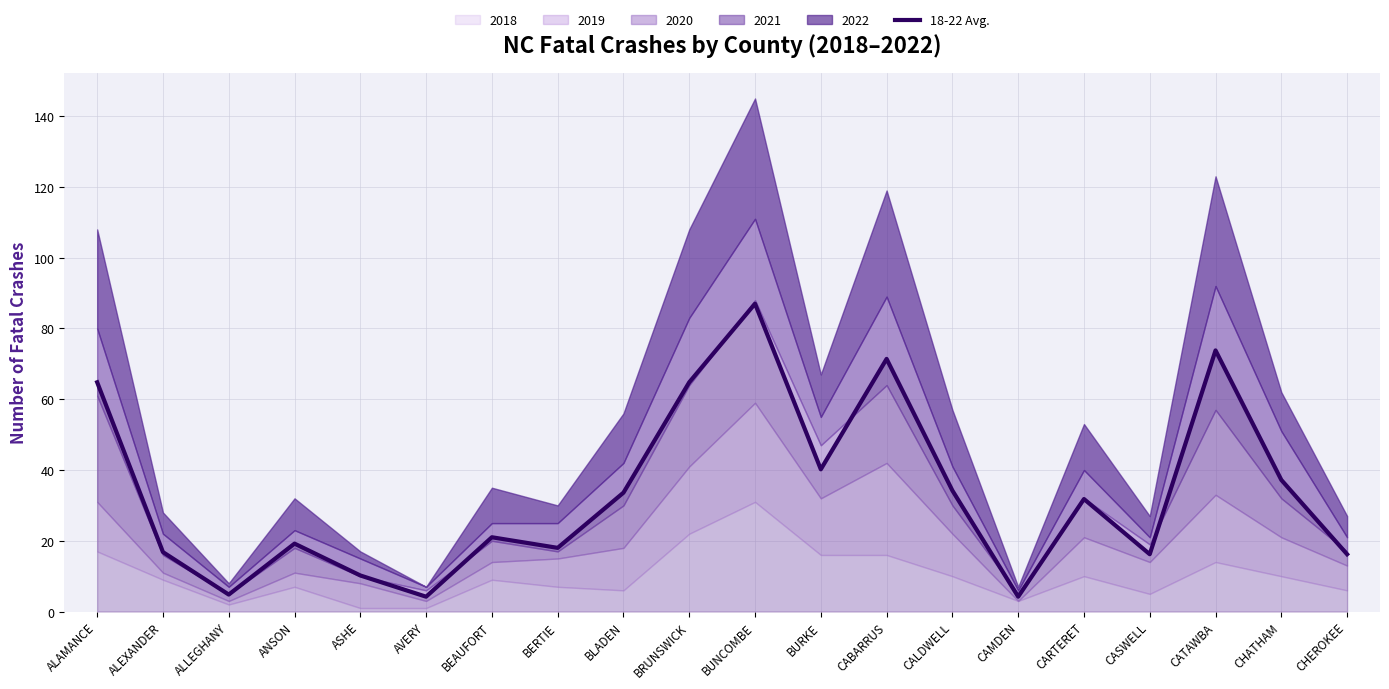

True or false: the data shows 21.0 at BEAUFORT.

True